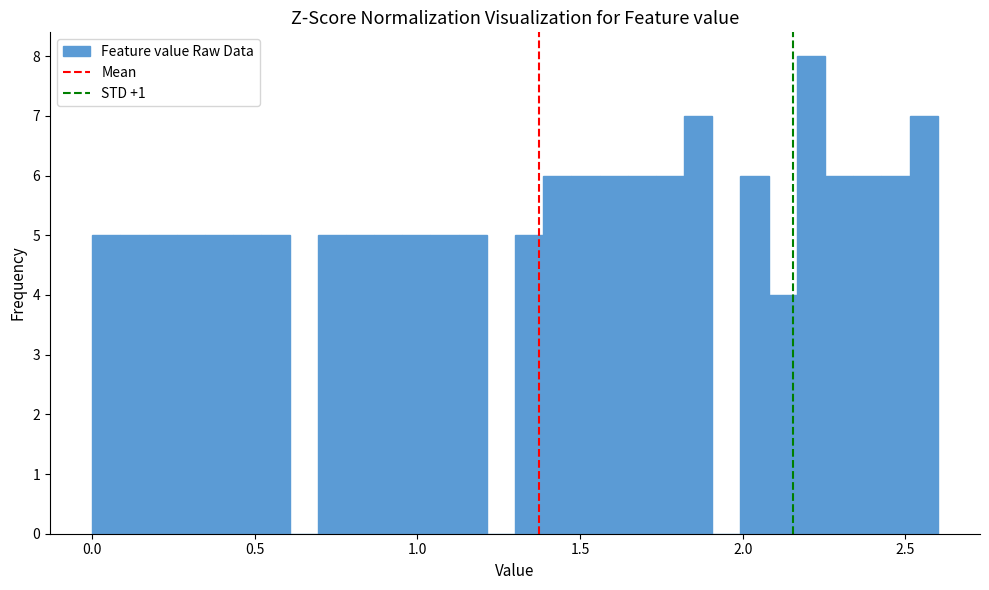

Around what value on the x-axis is the tallest bar? Give the approximate position of its centre, as read against the axis.

2.20